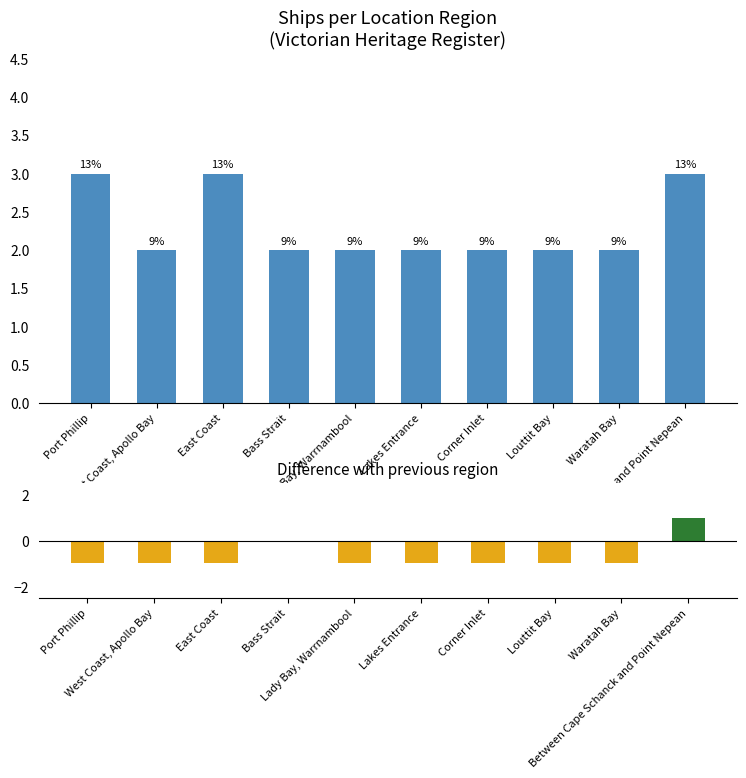

Which has a higher value, Louttit Bay or Lady Bay, Warrnambool?

Louttit Bay